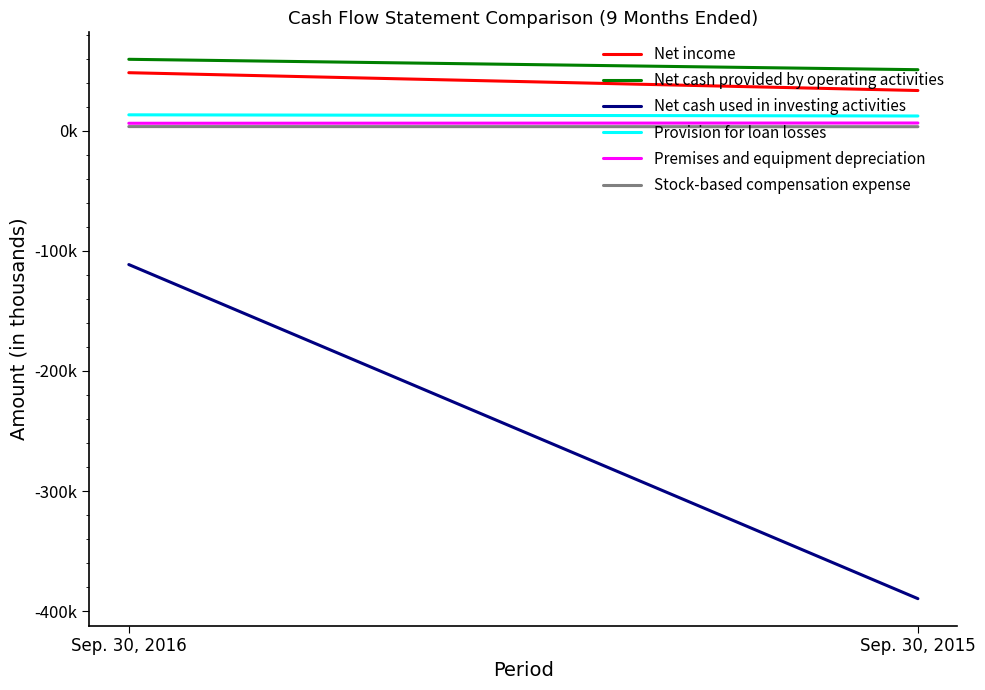

How many lines are shown in the chart?

6